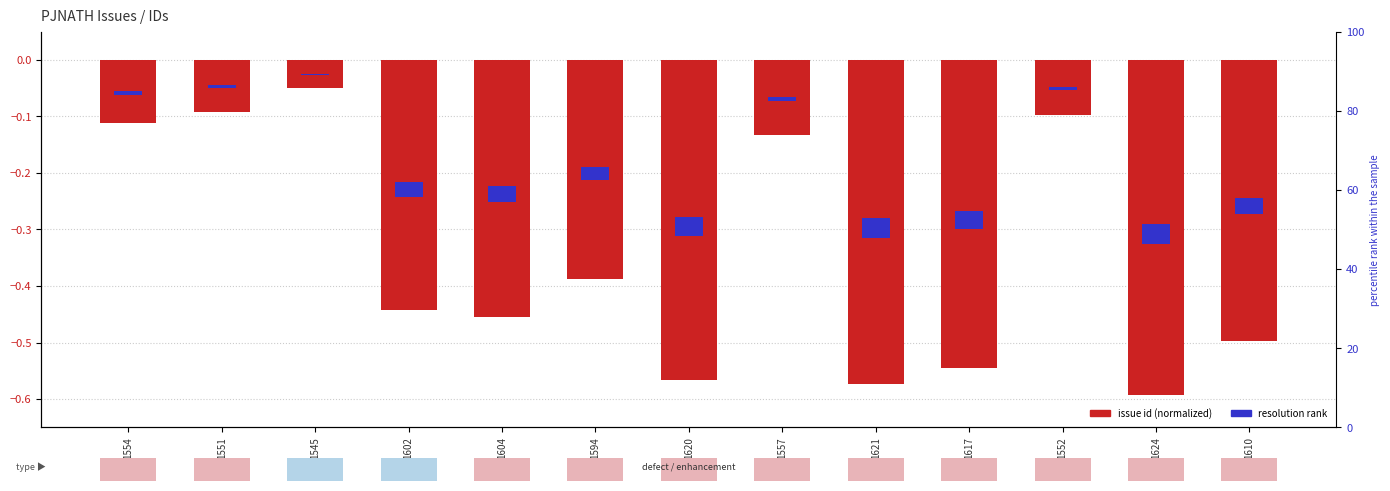

List the labels in order of value, largest first.

1545, 1551, 1552, 1554, 1557, 1594, 1602, 1604, 1610, 1617, 1620, 1621, 1624